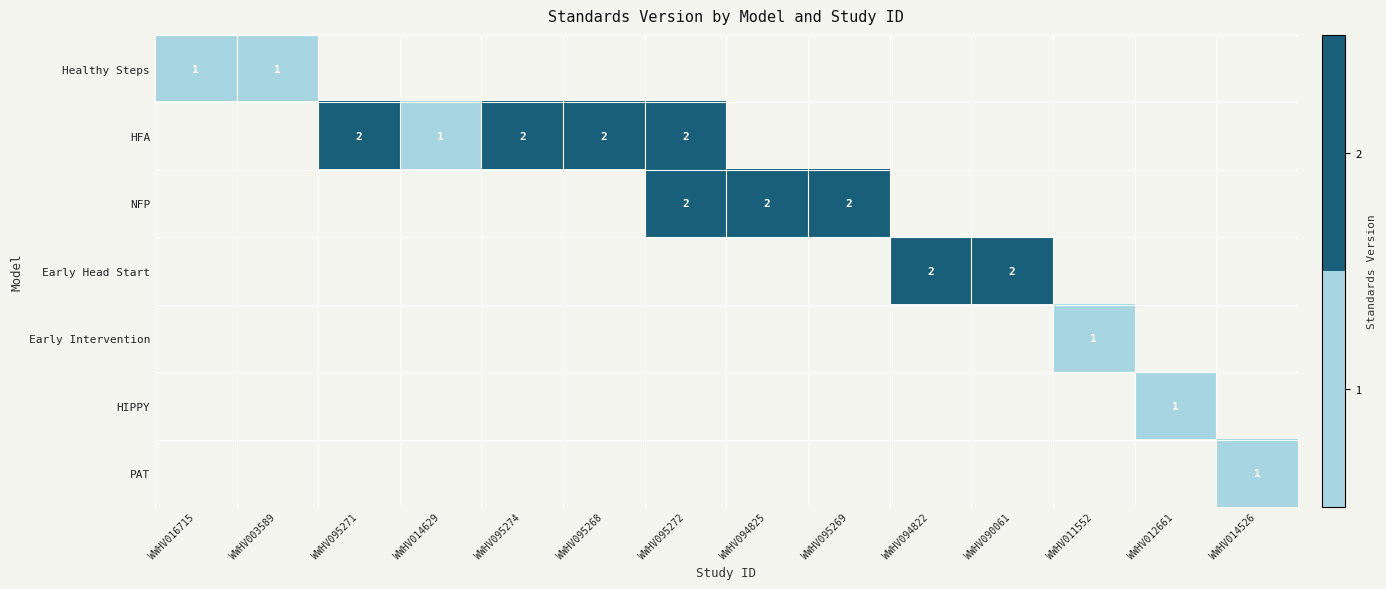

Is the value of PAT at WWHV003589 greater than the value of NFP at WWHV095271?

No